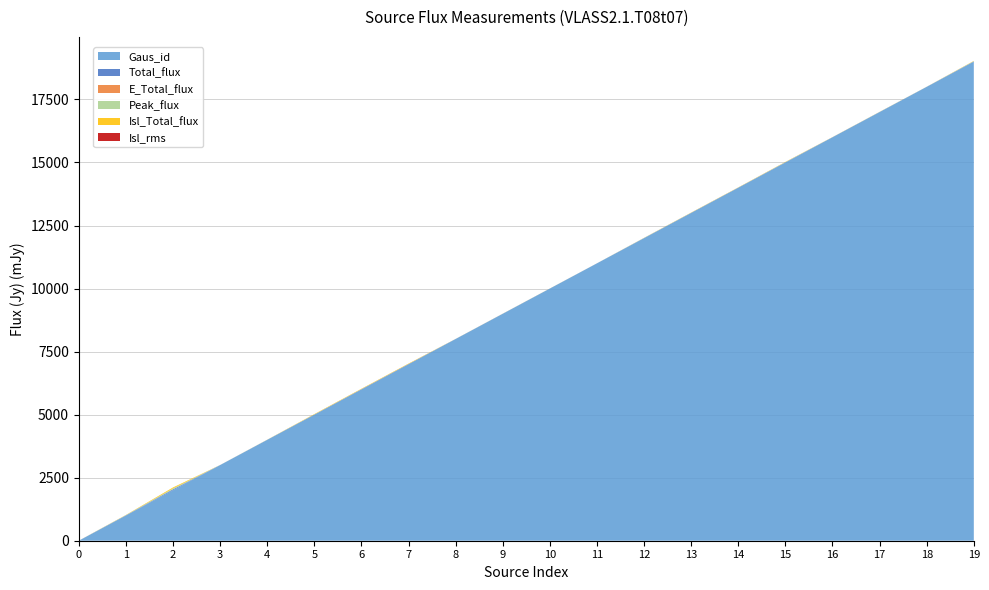

What is the highest value of the Gaus_id series?

19000.0